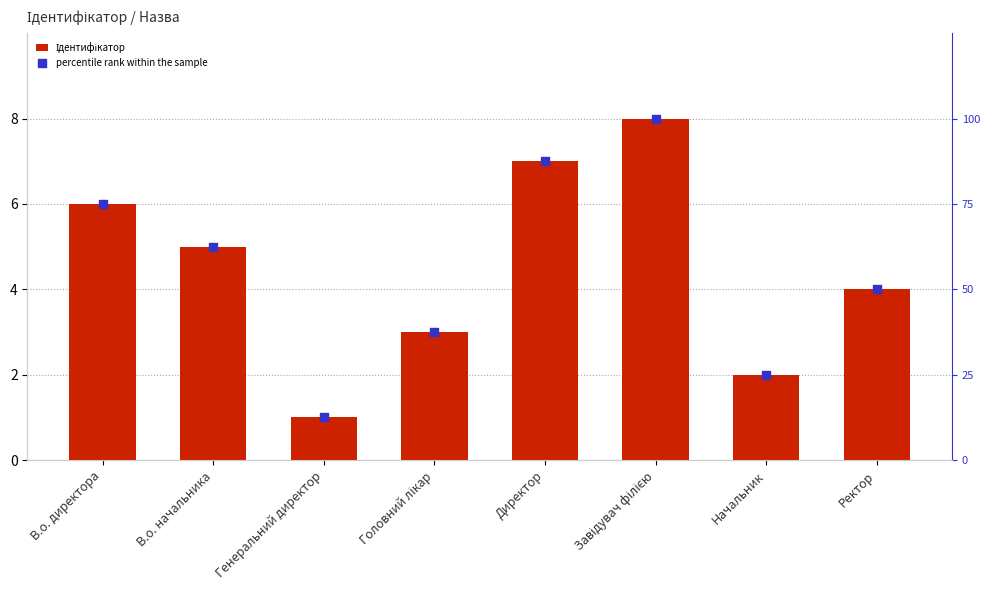

Which series has the largest total across all categories?

percentile rank within the sample